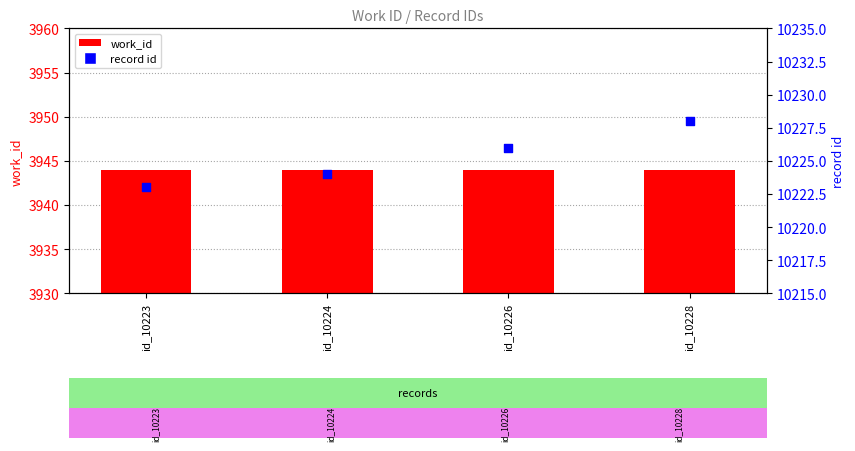

What are all the series names shown in the legend?

work_id, record id